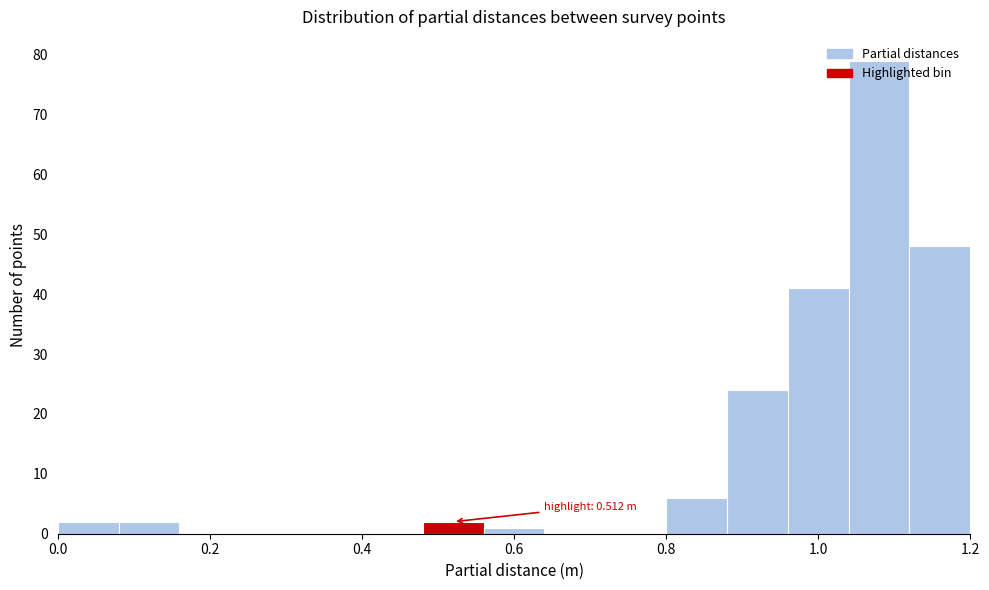

Over which range of the x-axis is the bar tallest?

1.04 to 1.12